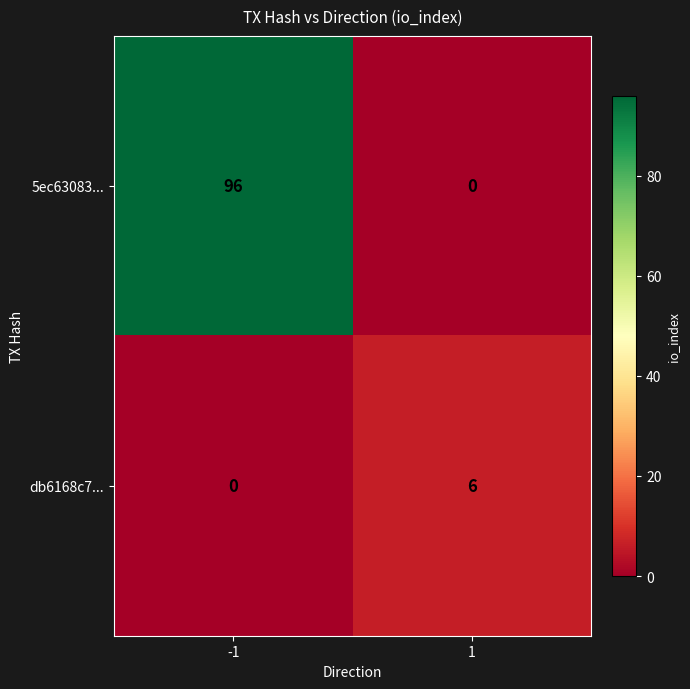

The db6168c7... series shows 8 at 1. True or false?

False